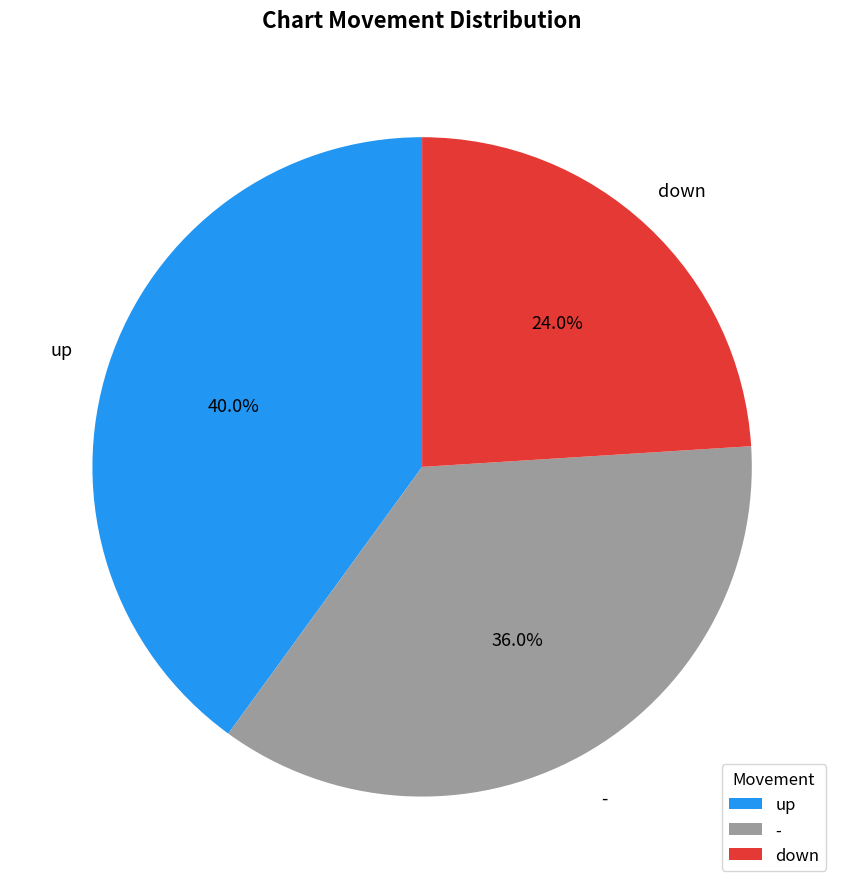

Does down represent more than half of the total?

No